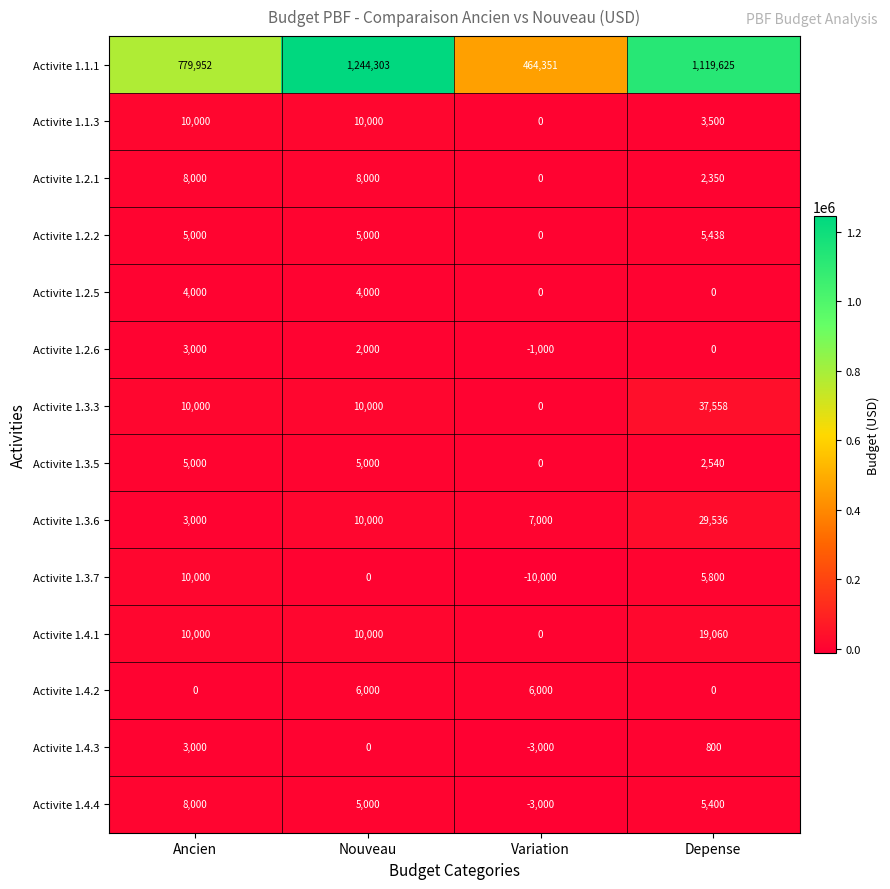

What is the lowest value of the Activite 1.4.3 series?

-3000